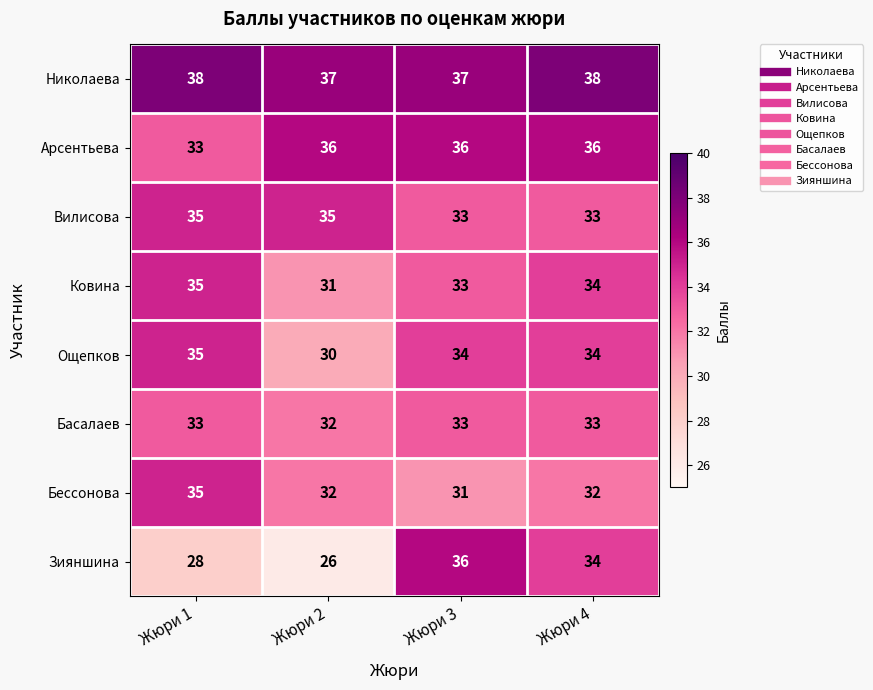

Is it true that Вилисова equals 11 at Жюри 4?

False